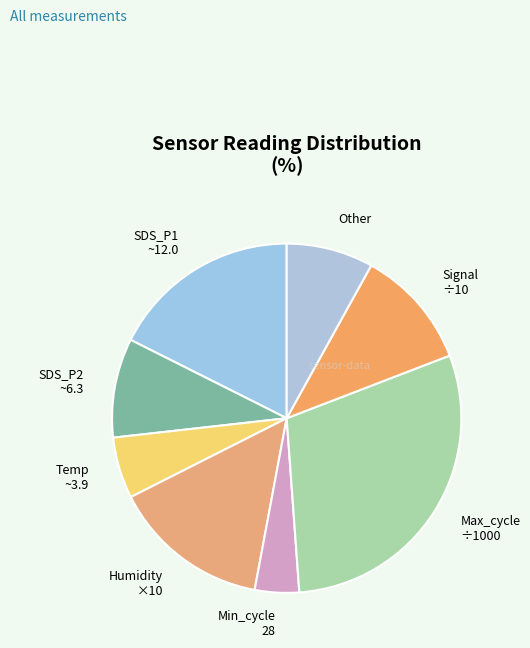

Is the sum of Max_cycle ÷1000 and SDS_P2 ~6.3 greater than half?

No